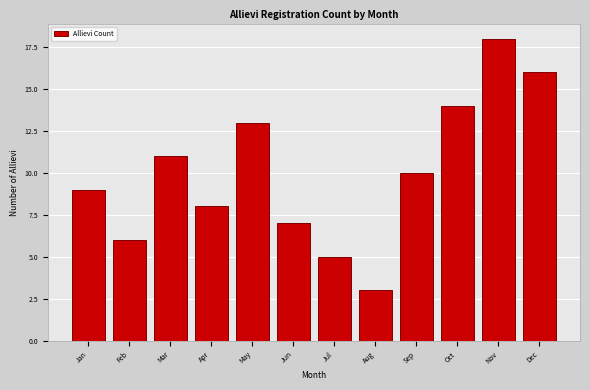

Reading right to left, list all the values displayed in this chart.

16	18	14	10	3	5	7	13	8	11	6	9